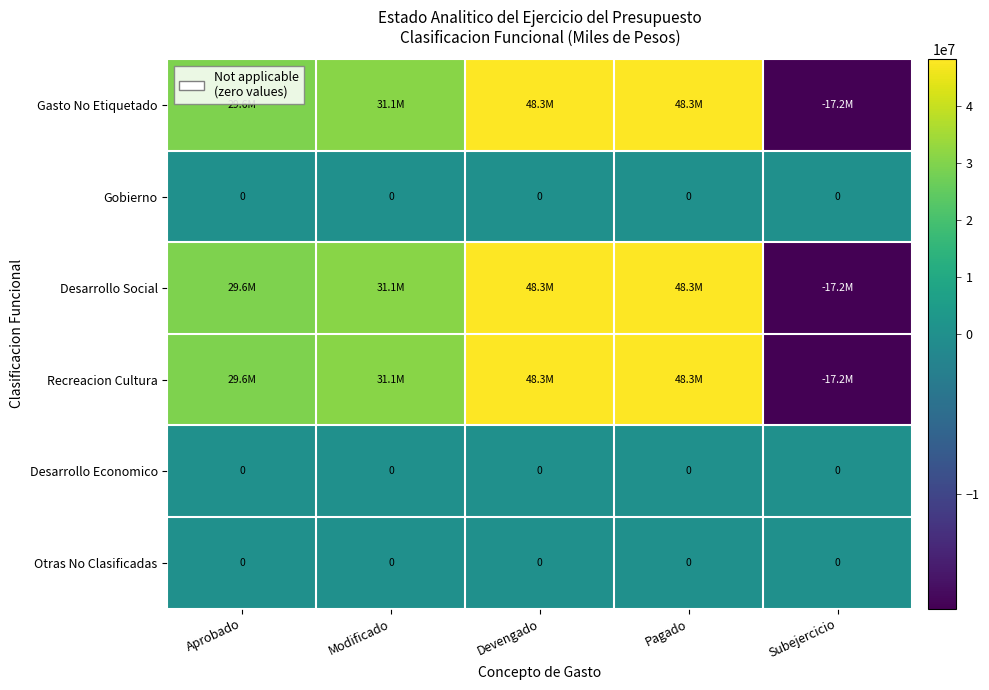

The value of Gasto No Etiquetado at Aprobado is 29573000. True or false?

True